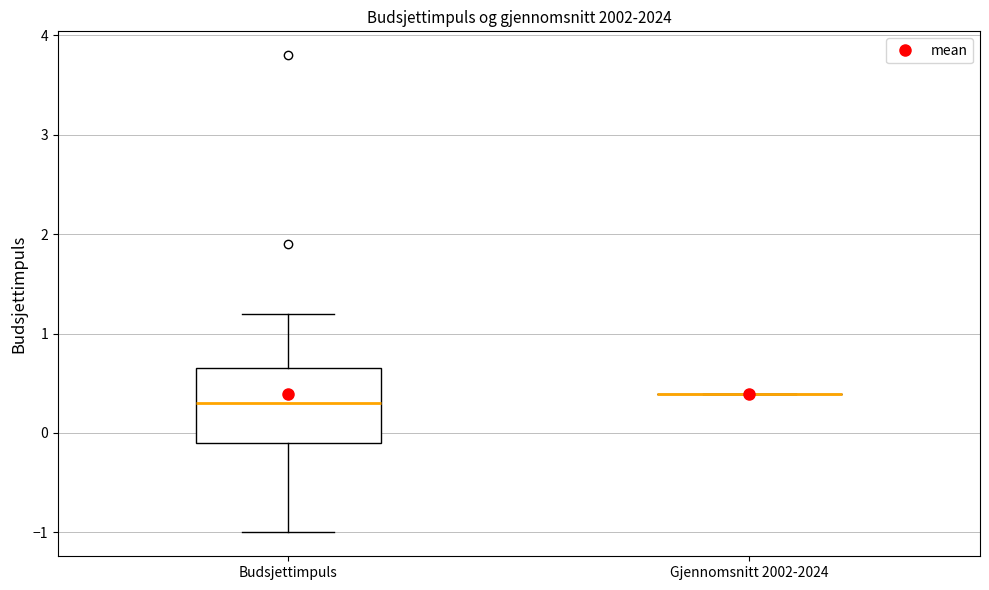

Which box is the tallest, from its lower edge to its upper edge?

Budsjettimpuls